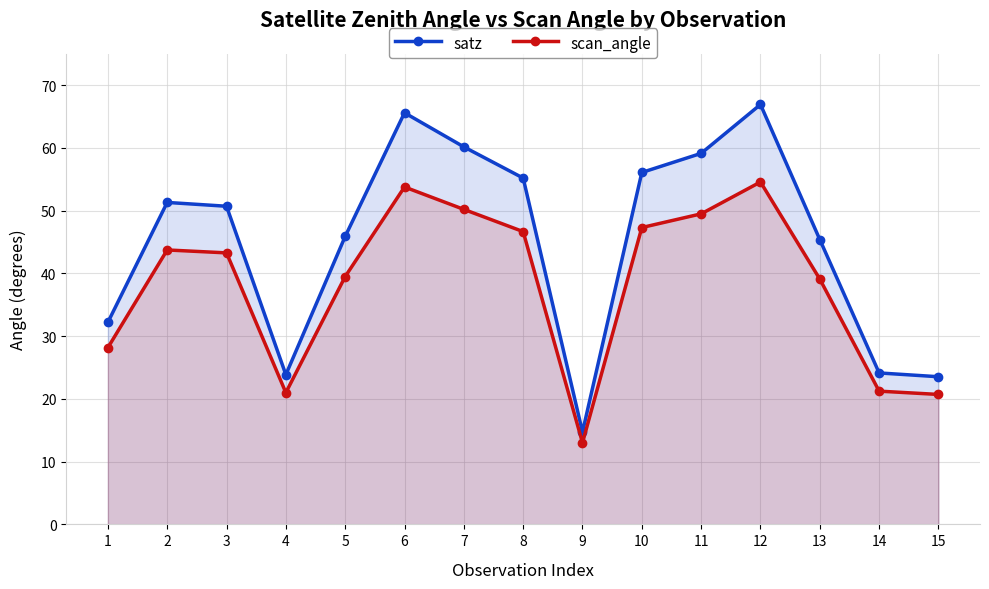

Is the value of scan_angle at 5 greater than the value of satz at 14?

Yes